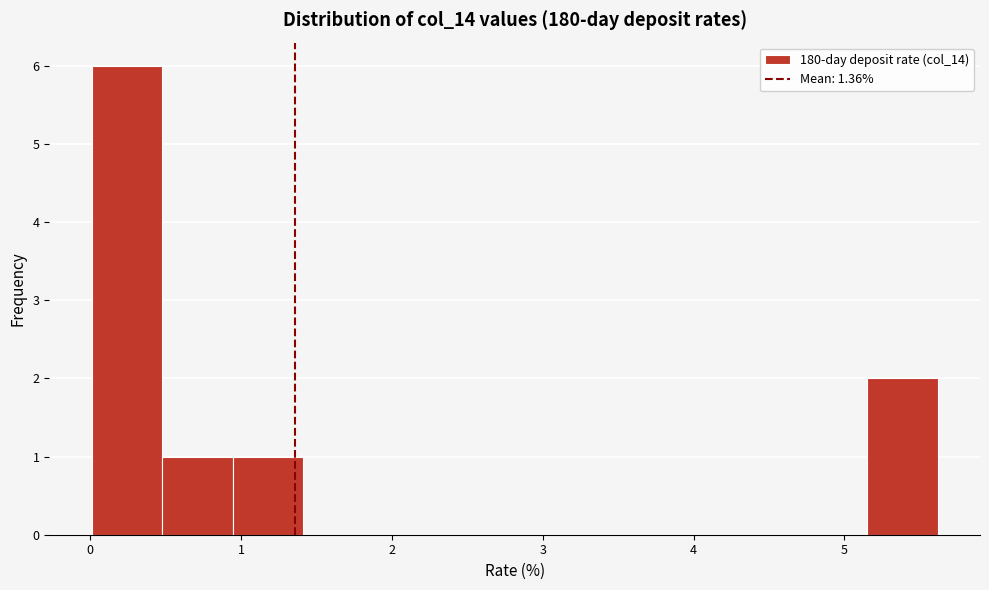

Reading left to right, transcribe this chart: for each bar, give the range it covers on the x-axis and its height. Neither the bar edges nor the heights are printed on the chart, so give them approximately, as read against the axes.

0.0 to 0.5: 6
0.5 to 0.9: 1
0.9 to 1.4: 1
1.4 to 1.9: 0
1.9 to 2.3: 0
2.3 to 2.8: 0
2.8 to 3.3: 0
3.3 to 3.7: 0
3.7 to 4.2: 0
4.2 to 4.7: 0
4.7 to 5.2: 0
5.2 to 5.6: 2